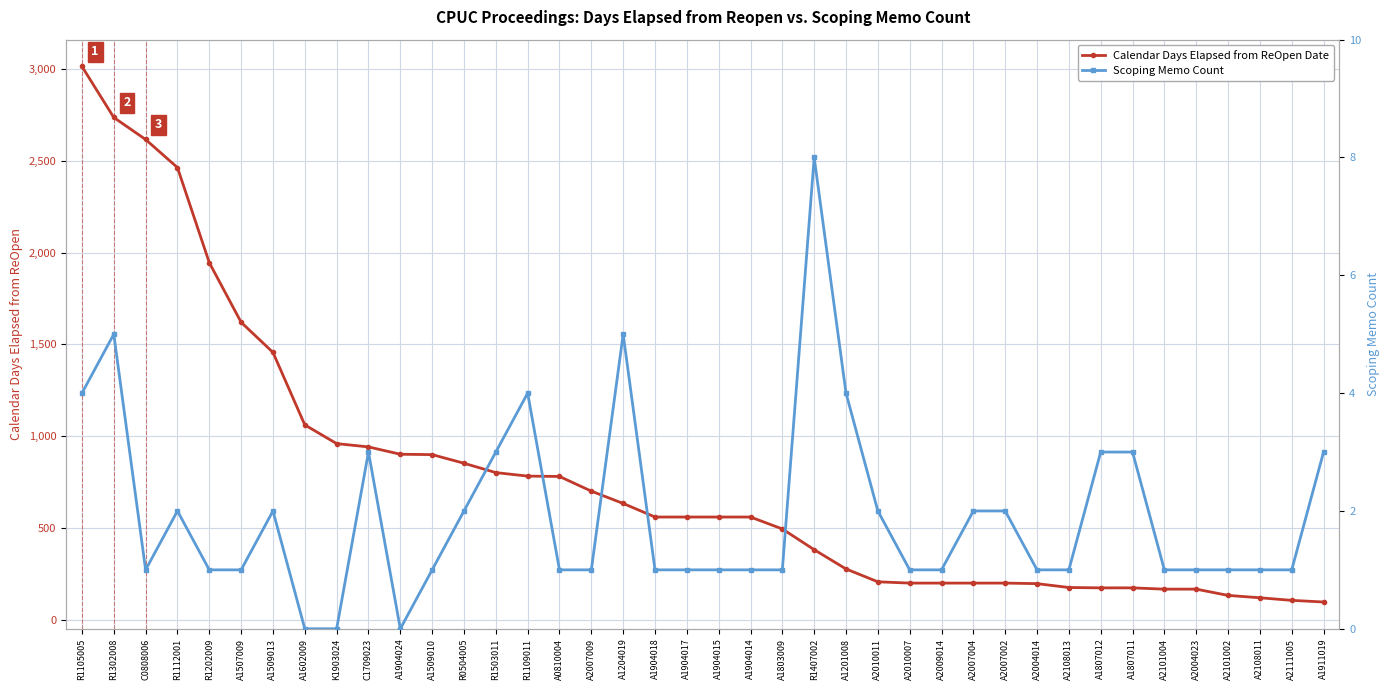

Which category has the highest value in the Scoping Memo Count series?

R1407002